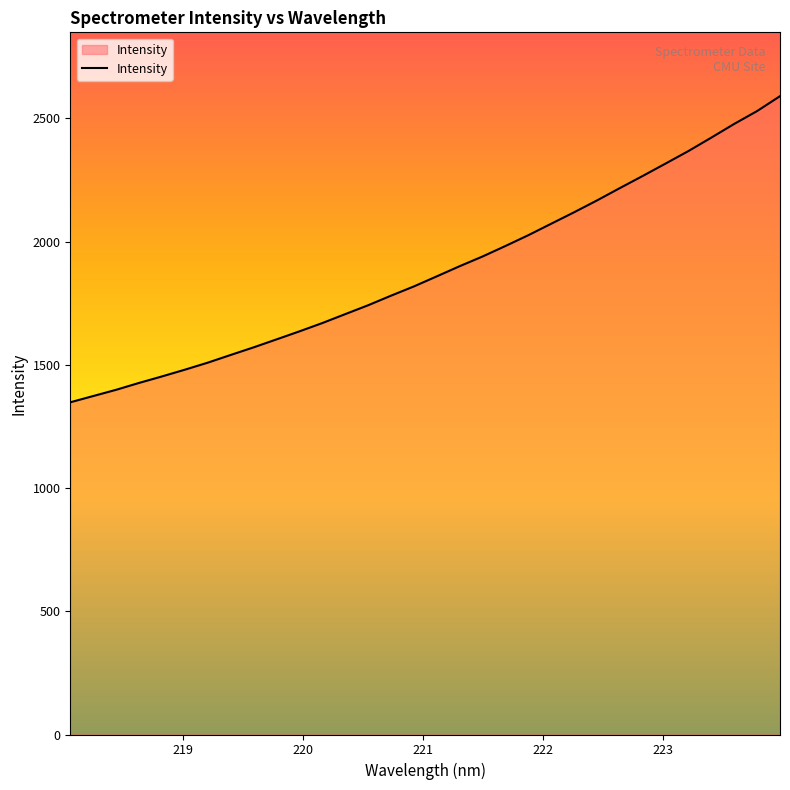

Count the number of data series in this chart.

1